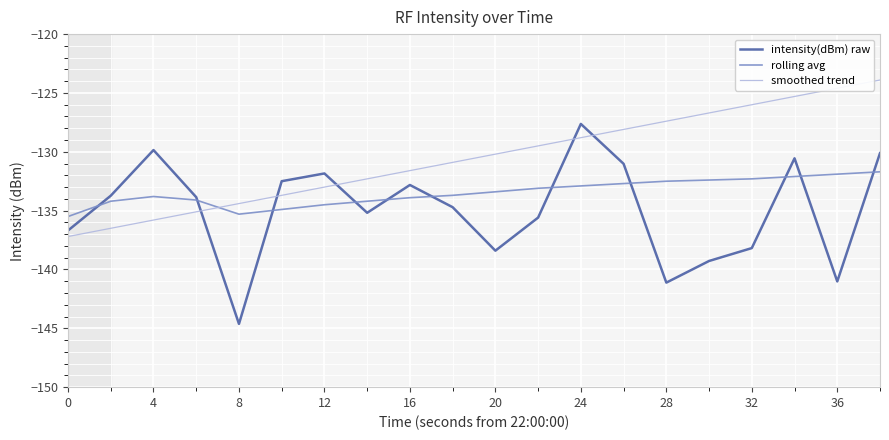

Is this an area chart (filled region under the line)?

No